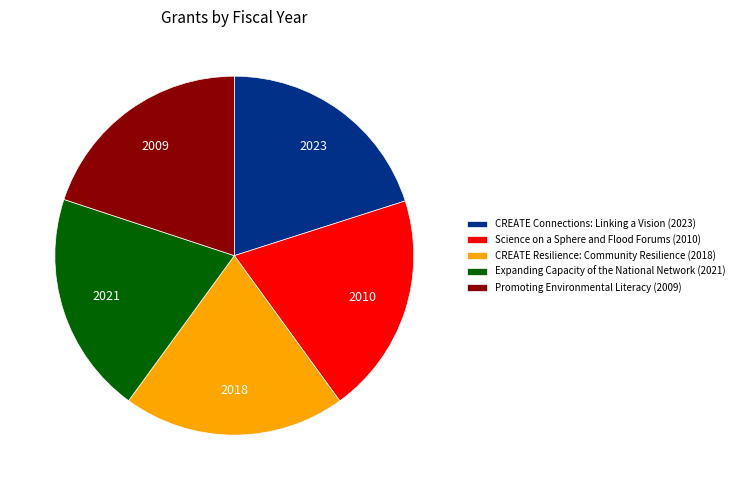

What is the ratio of the value at Expanding Capacity of the National Network (2021) to the value at Promoting Environmental Literacy (2009)?

1.0